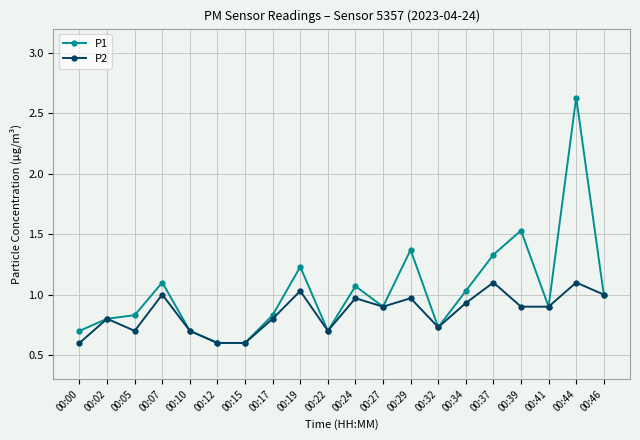

True or false: P1 has more than 2 points higher than both neighbors.

True